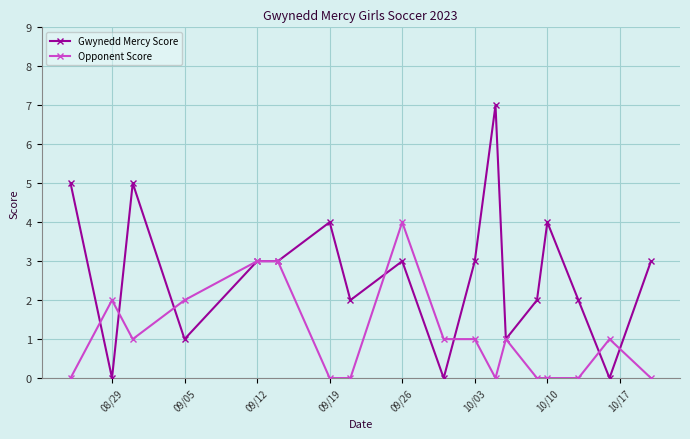

Which series has the widest spread of values?

Gwynedd Mercy Score